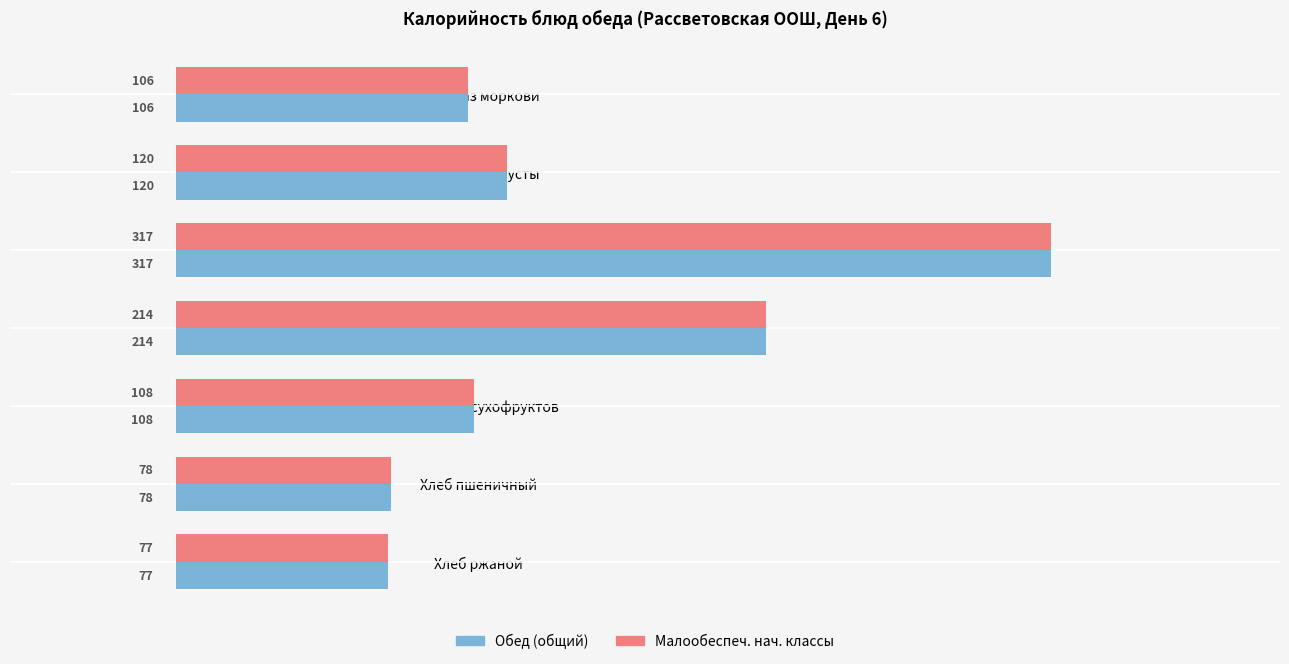

At how many categories does at least one series exceed 90?

5